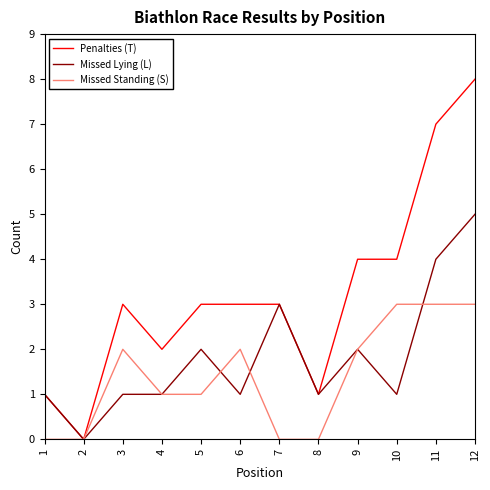

The Penalties (T) series shows 3 at 5. True or false?

True